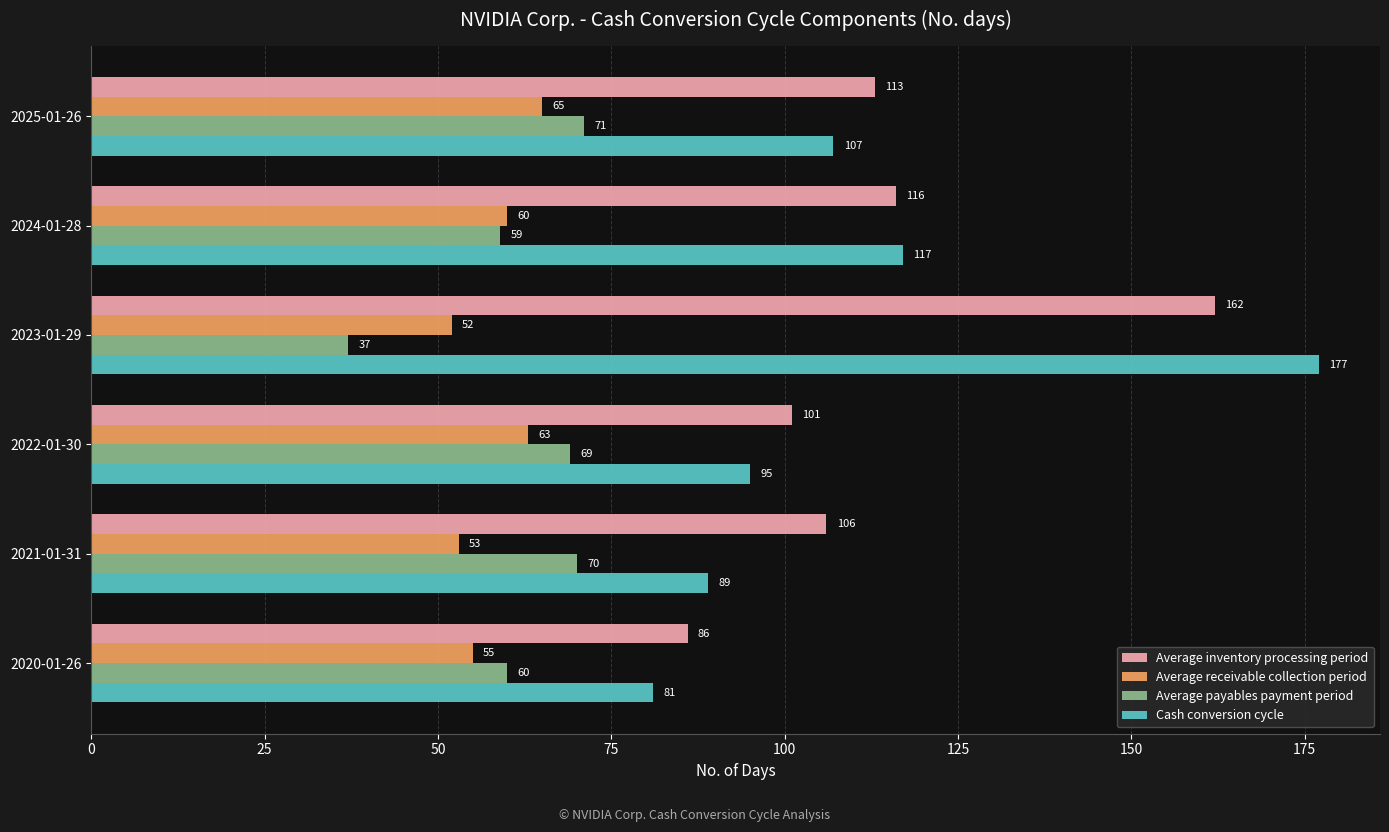

Between 2025-01-26 and 2021-01-31, which series saw the biggest shift?

Cash conversion cycle